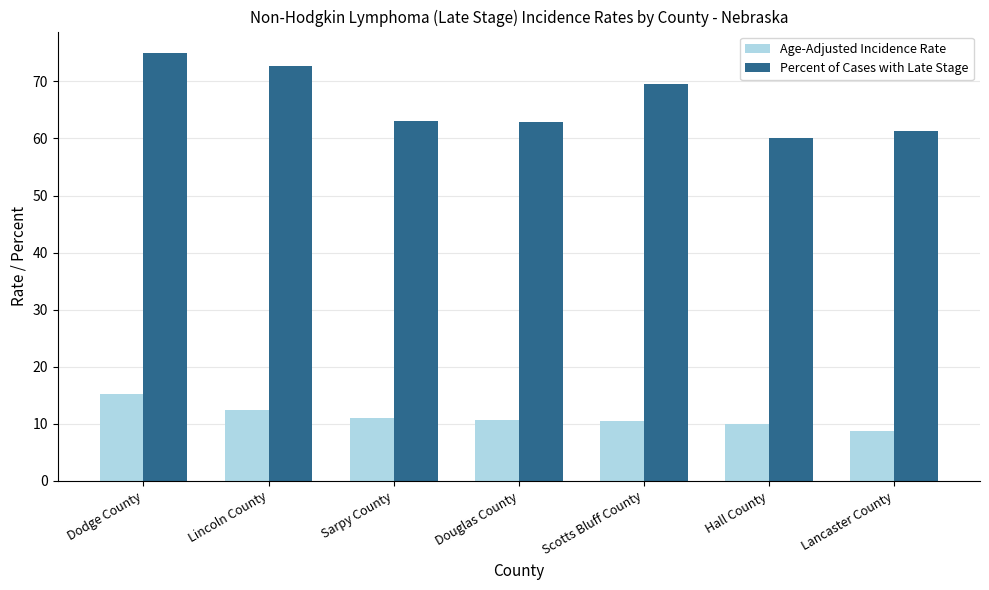

List the series in order of their peak value, highest first.

Percent of Cases with Late Stage, Age-Adjusted Incidence Rate